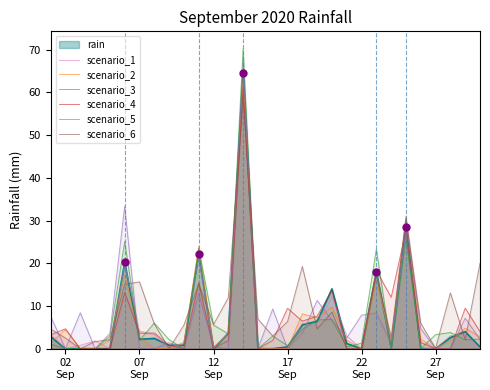

Which series contains the lowest Y value?

scenario_1